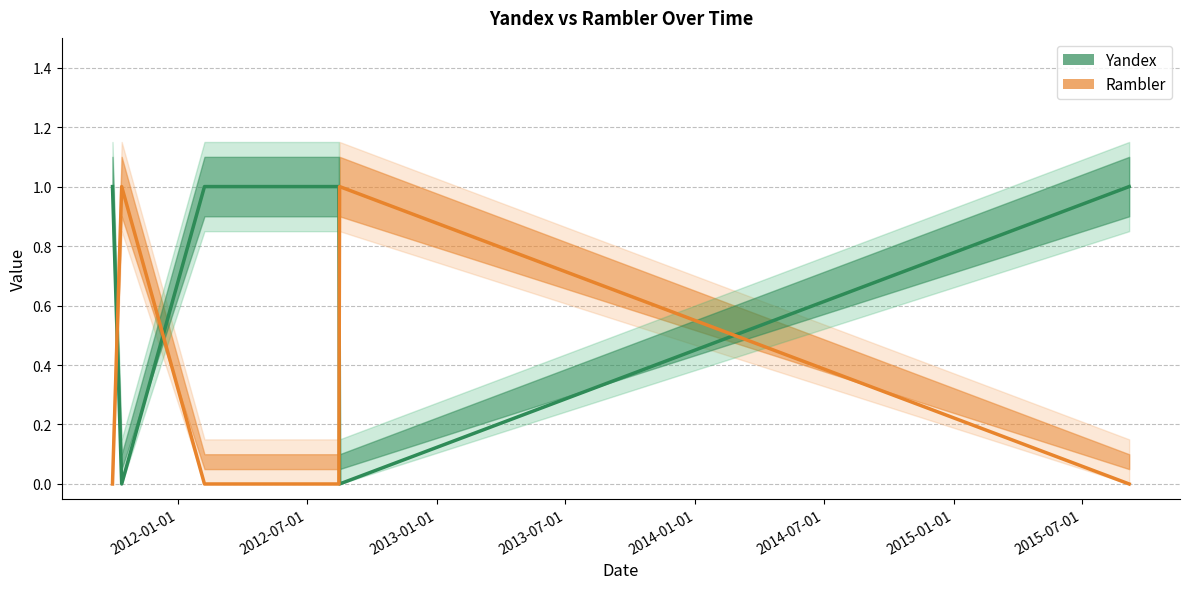

How many times do Rambler and Yandex cross each other?

4